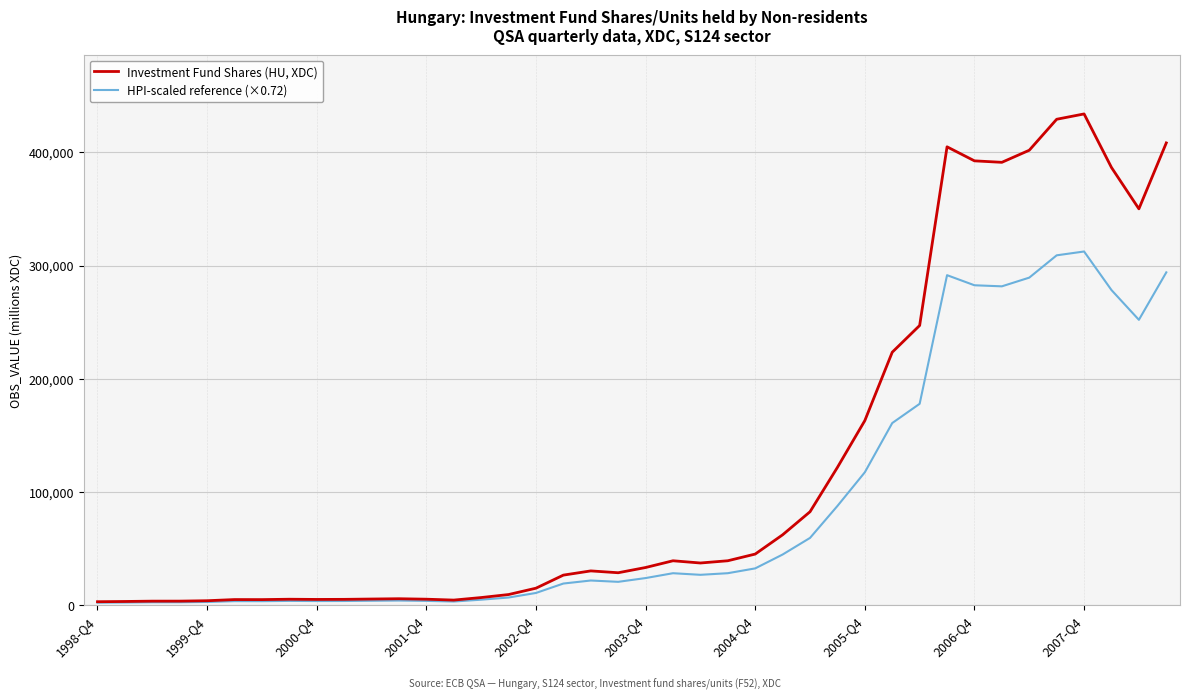

What is the sum of all HPI-scaled reference (×0.72) values?

3509434.1